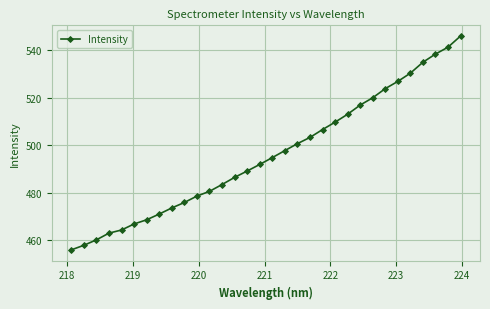

What is the difference between the maximum and minimum values?

90.1